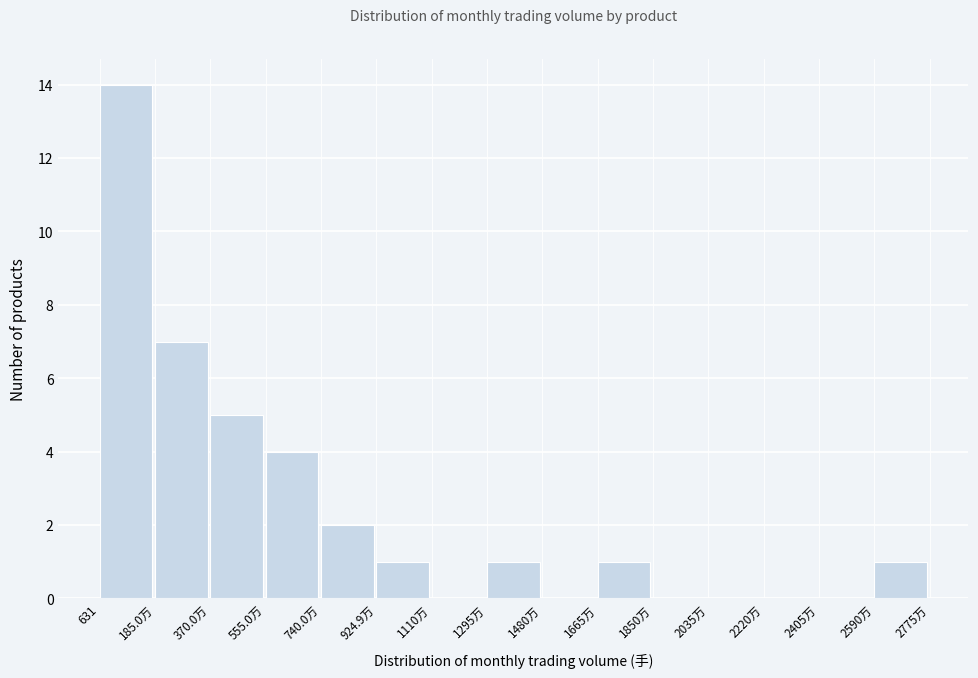

Reading left to right, transcribe all the data shown in this chart.

631=14	185.0万=7	370.0万=5	555.0万=4	740.0万=2	924.9万=1	1110万=0	1295万=1	1480万=0	1665万=1	1850万=0	2035万=0	2220万=0	2405万=0	2590万=1